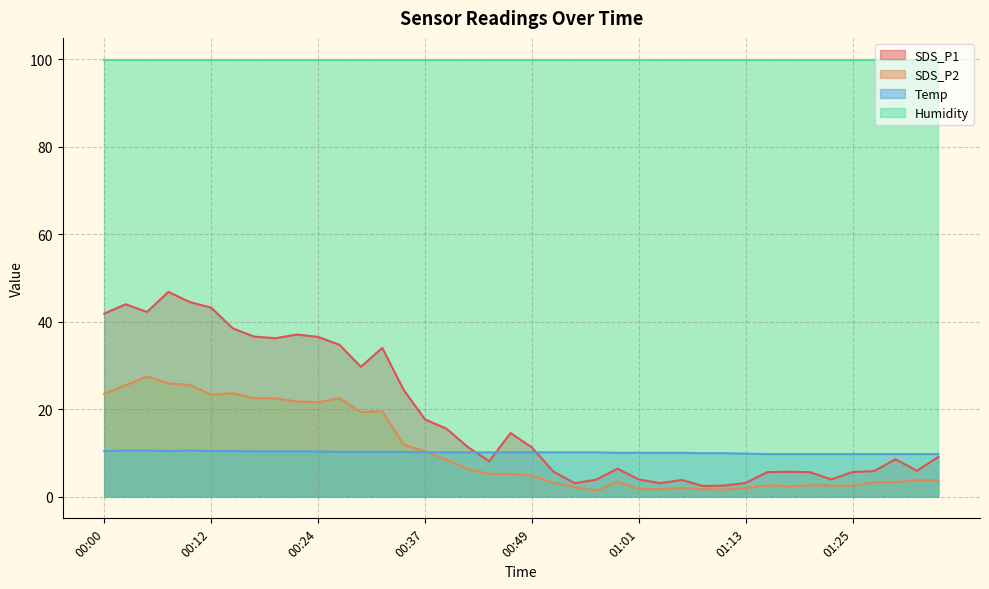

Which series has the widest spread of values?

SDS_P1